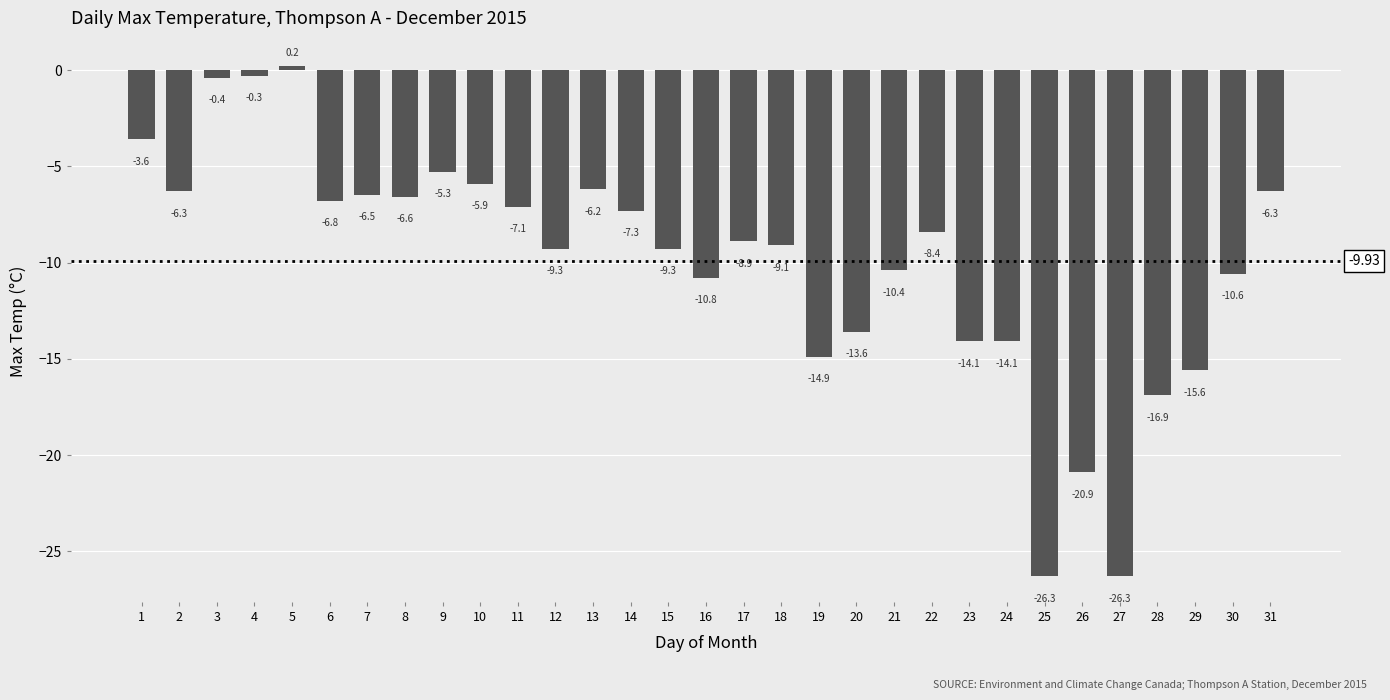

What is the value of the 1st bar from the left?

-3.6